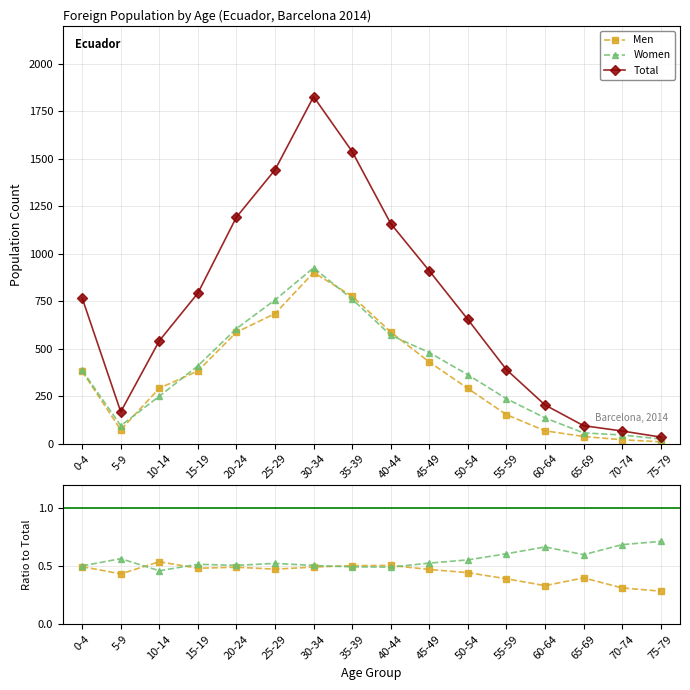

What is the greatest value displayed?

1827.0